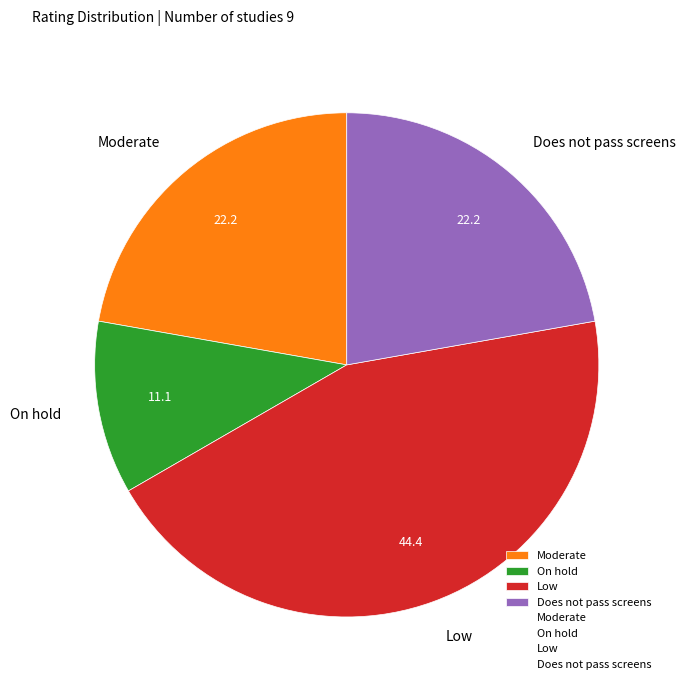

True or false: On hold accounts for 11% of the total.

True